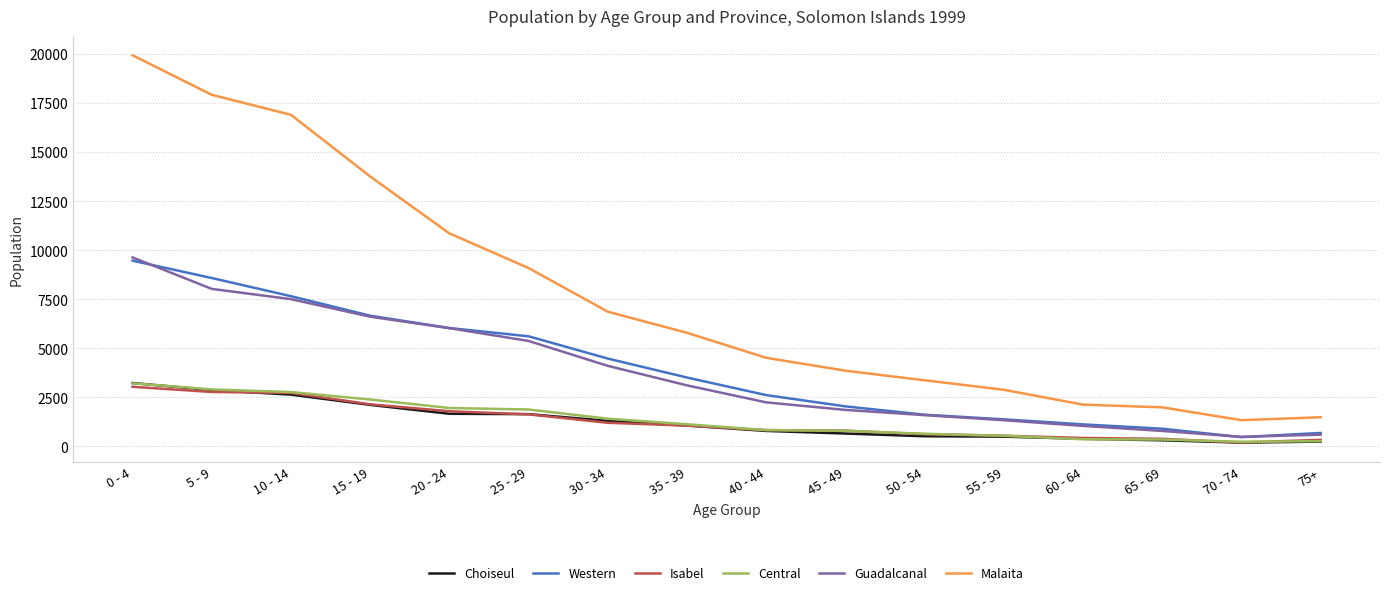

Which series has the largest total across all categories?

Malaita